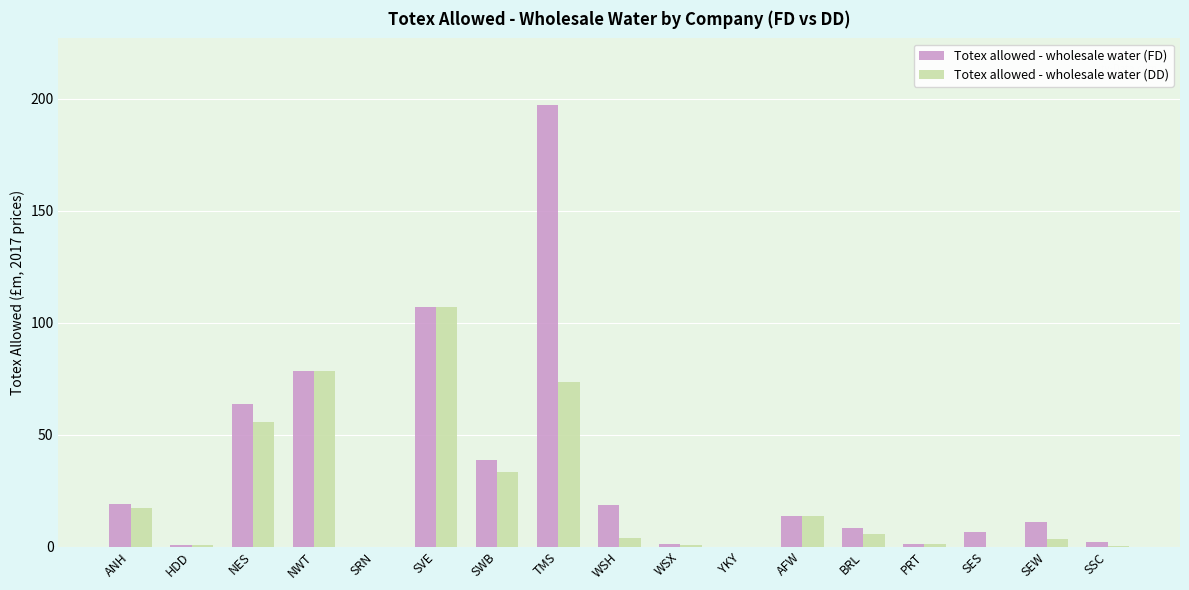

What is the sum of the Totex allowed - wholesale water (FD) values at NWT and TMS?

275.9